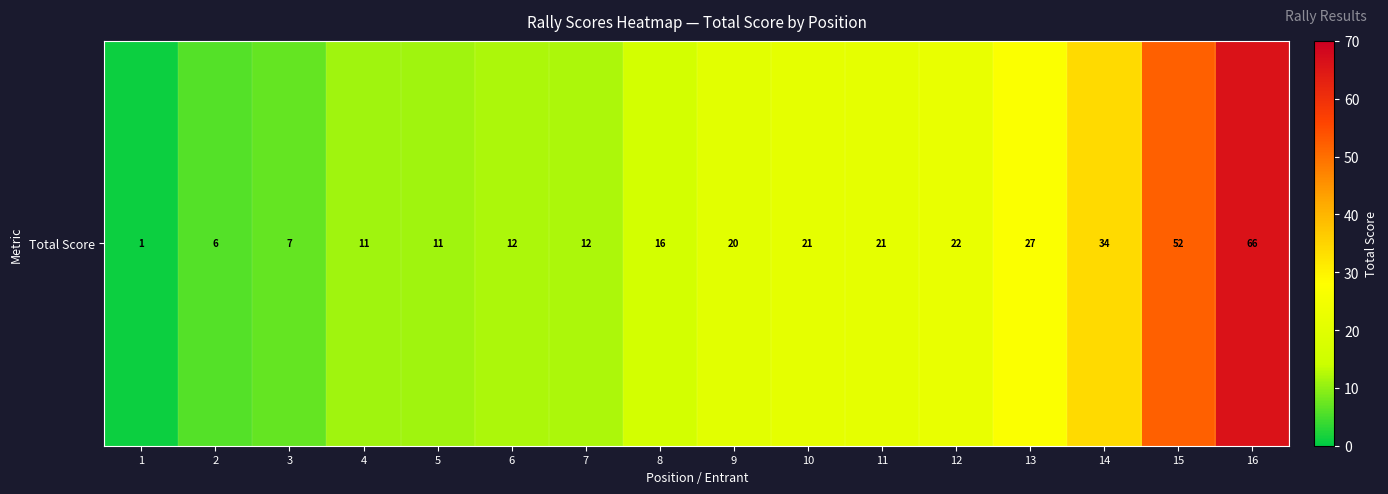

Which label corresponds to the smallest value in the chart?

1